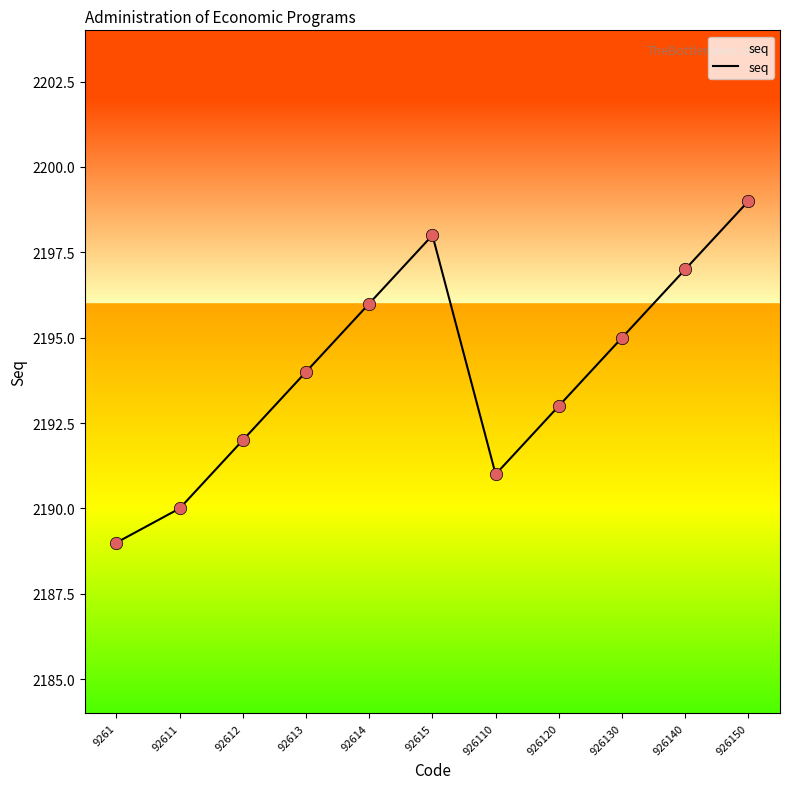

What is the change in value from 92612 to 926110?

-1